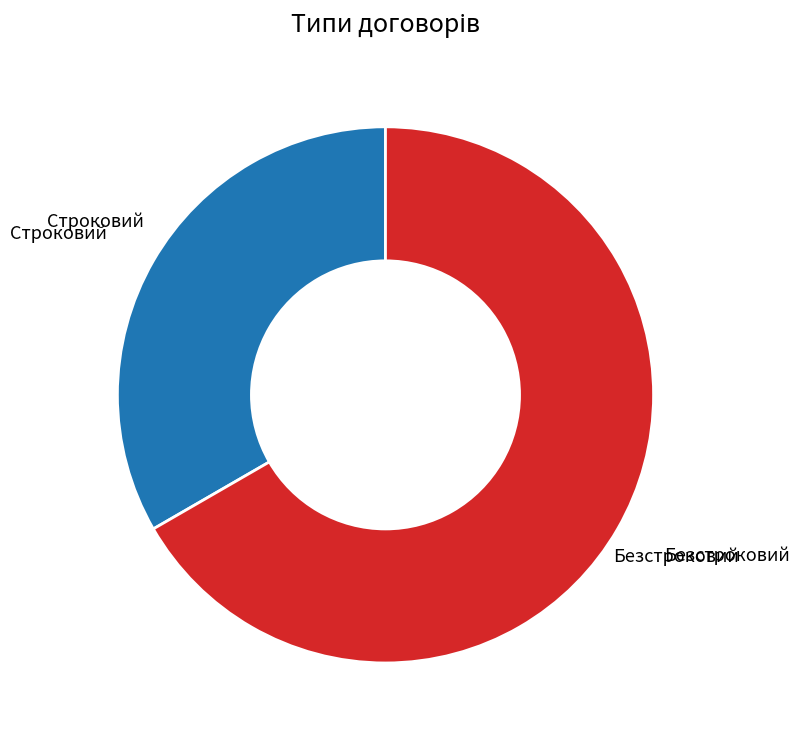

Count the number of slices in the pie.

2